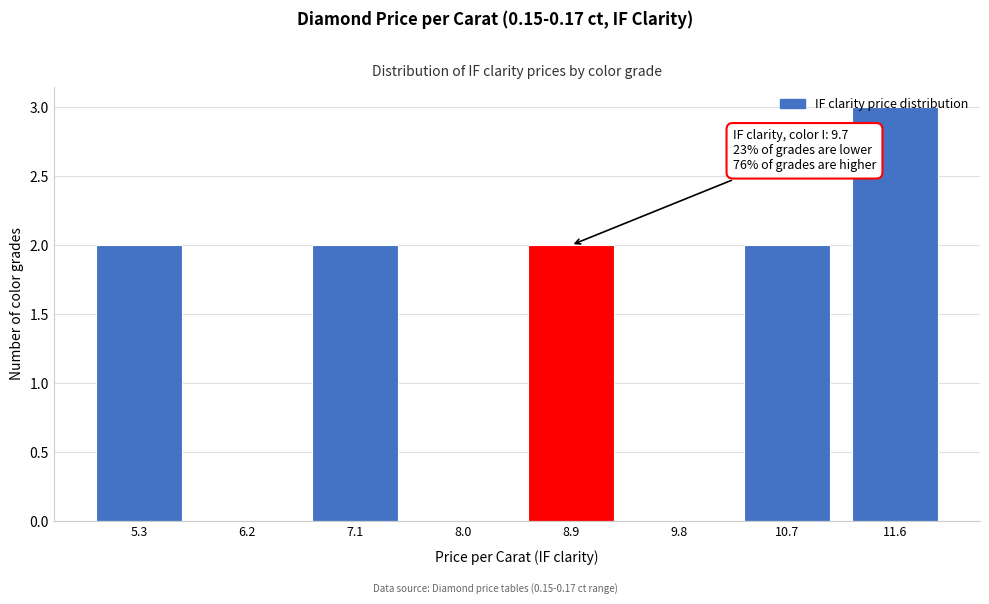

What is the maximum value shown in the chart?

3